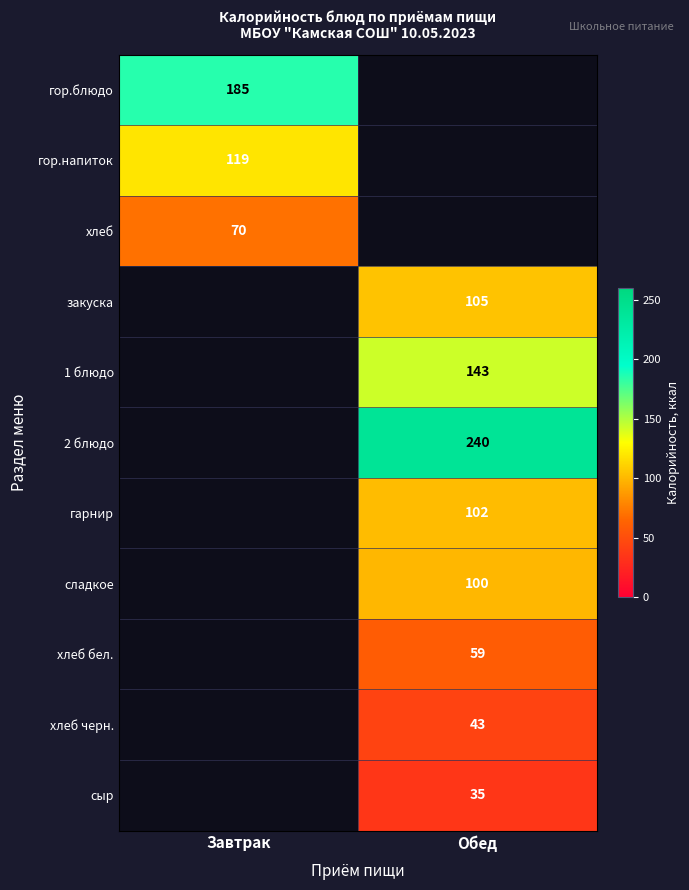

True or false: 2 блюдо has a value of 370 at Обед.

False